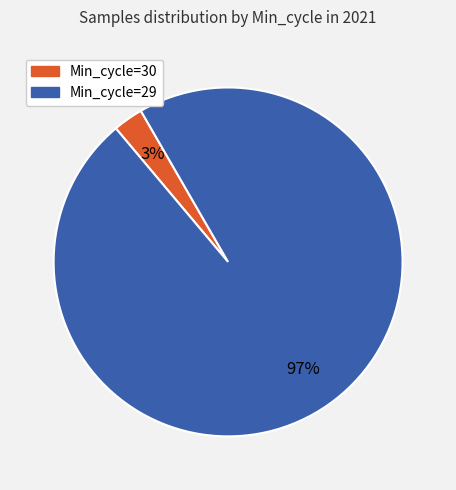

To the nearest percent, what is the average slice percentage?

50%